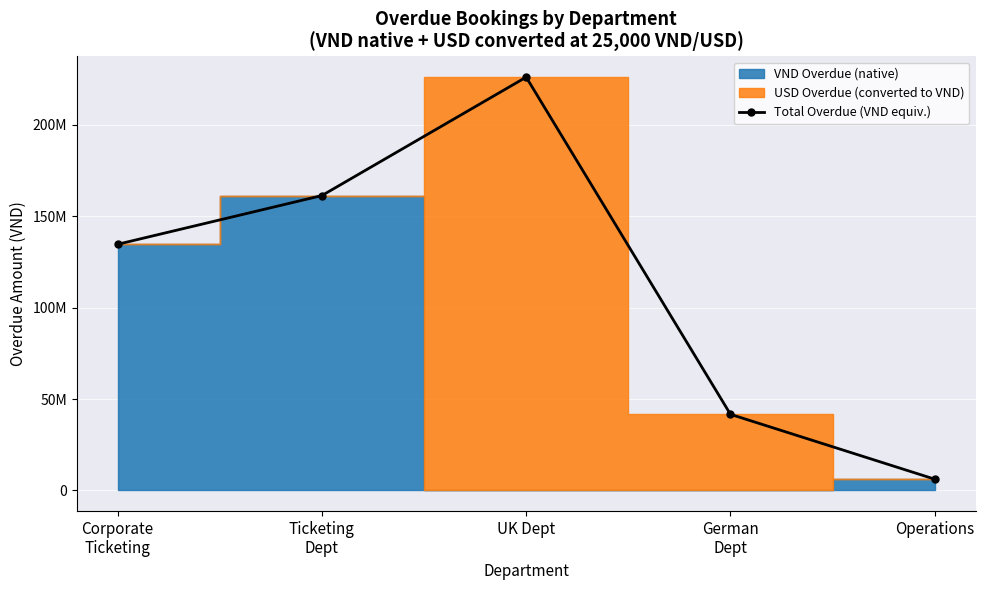

What is the maximum value shown in the chart?

226124000.0